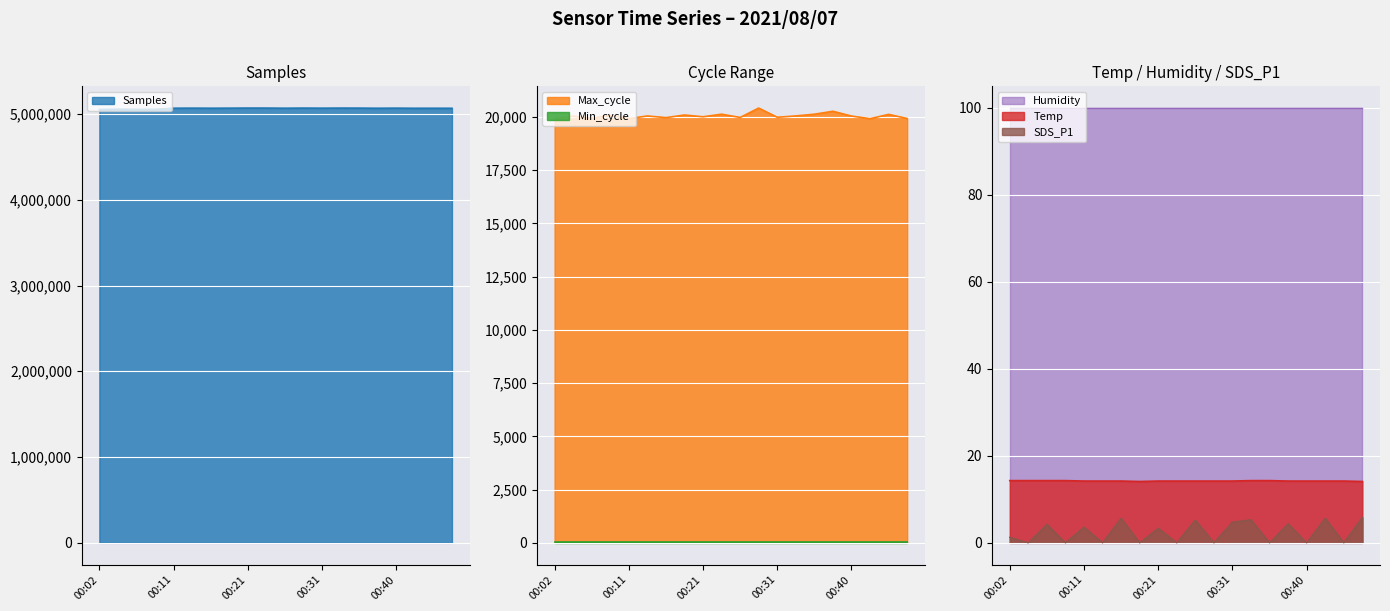

The value of Temp at 00:16 is 20.8. True or false?

False